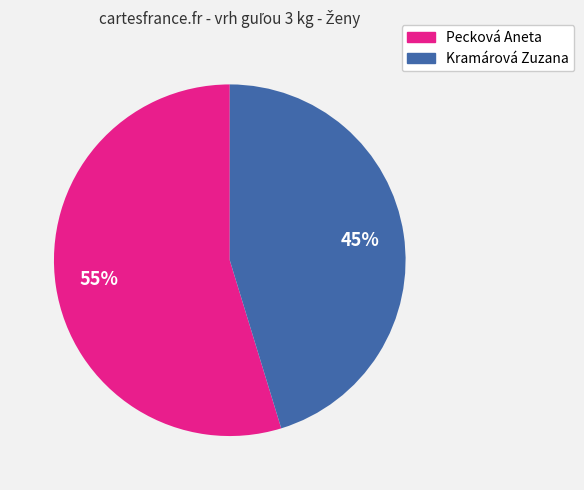

Rank the categories by value from lowest to highest.

Kramárová Zuzana, Pecková Aneta